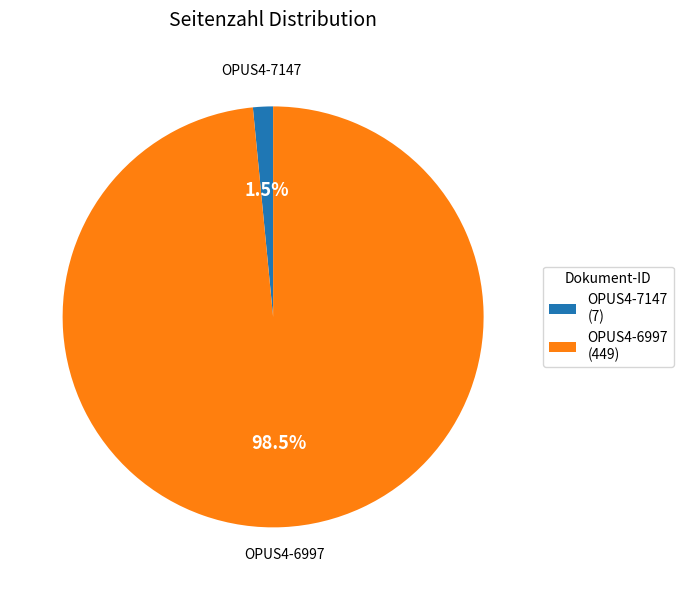

To the nearest percent, what is the difference between the OPUS4-6997 and OPUS4-7147 slice percentages?

97%